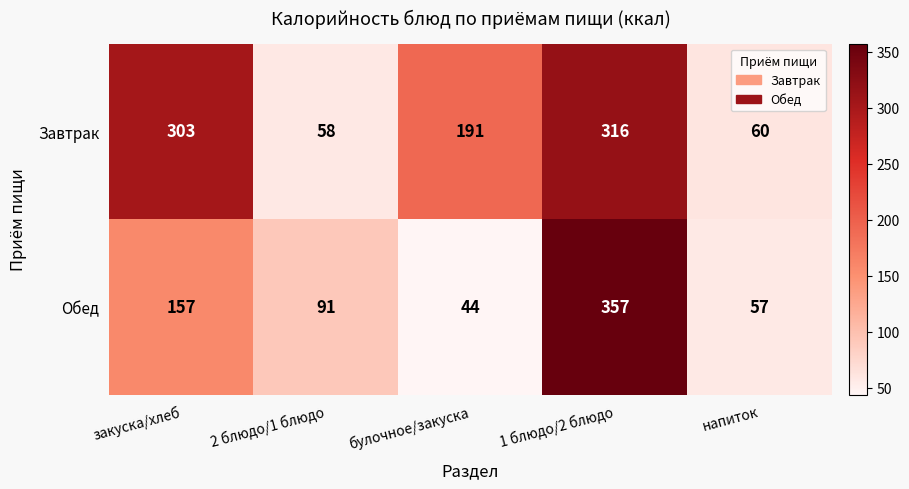

Is it true that Обед equals 91 at 2 блюдо/1 блюдо?

True